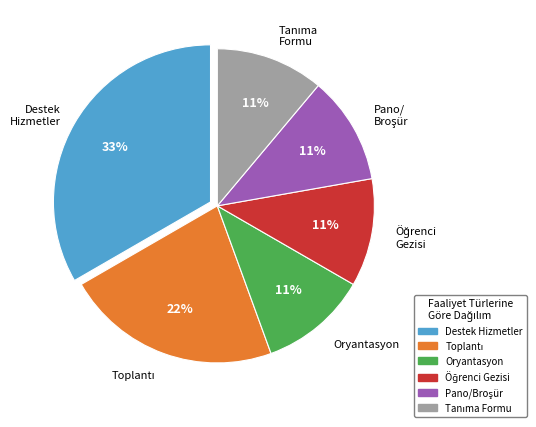

How many slices are in this pie chart?

6